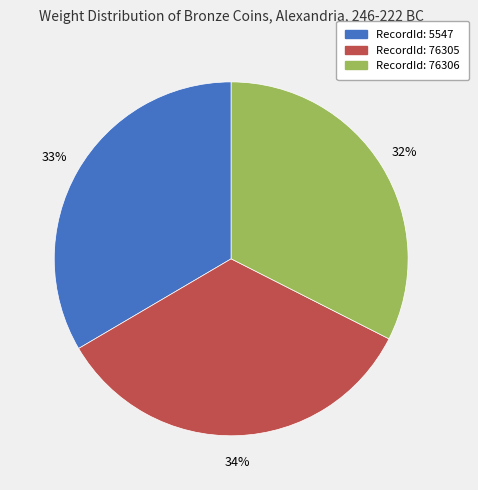

Count the number of slices in the pie.

3